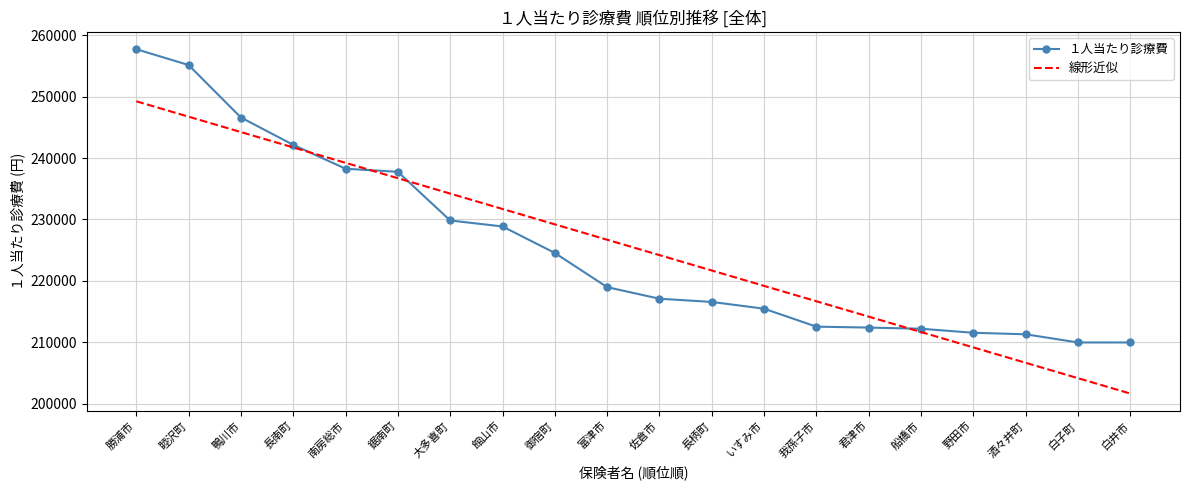

What is the difference between the highest and lowest values at 君津市?

1780.3